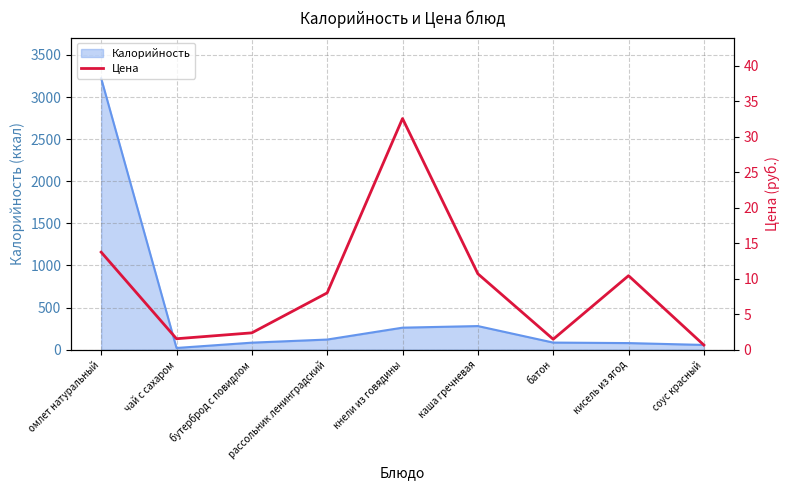

Is it true that Калорийность equals 84 at бутерброд с повидлом?

True